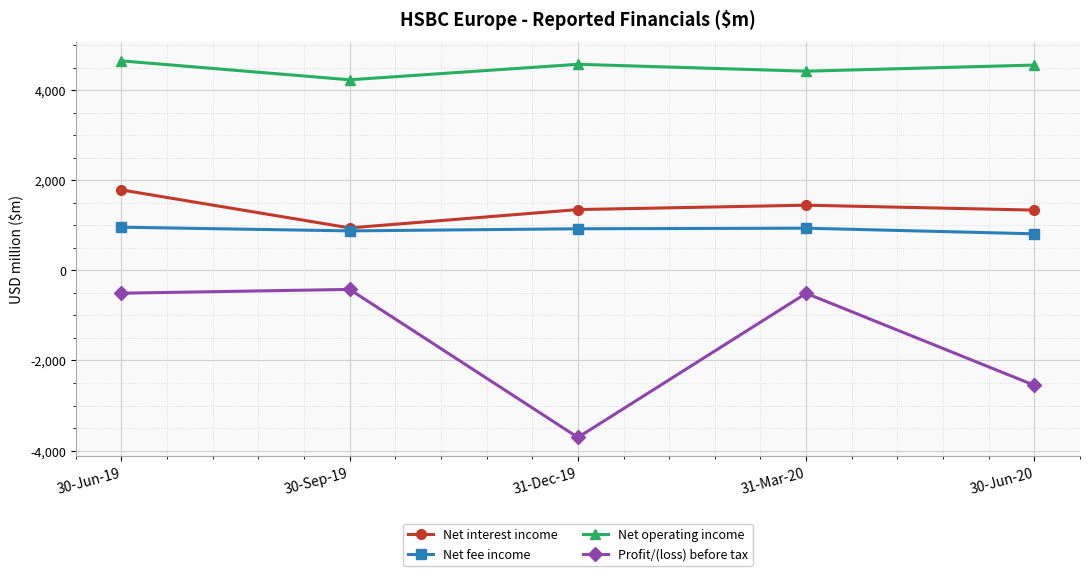

True or false: Net operating income and Profit/(loss) before tax cross at least once.

False